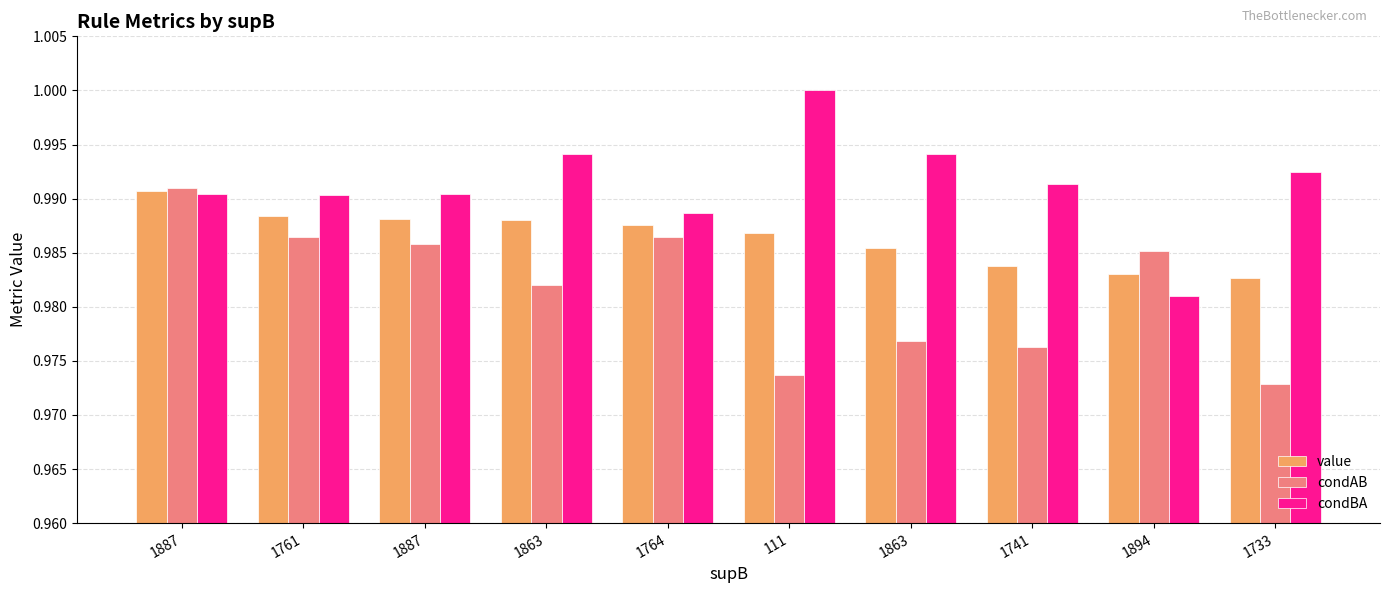

How many data points does each series have?

10